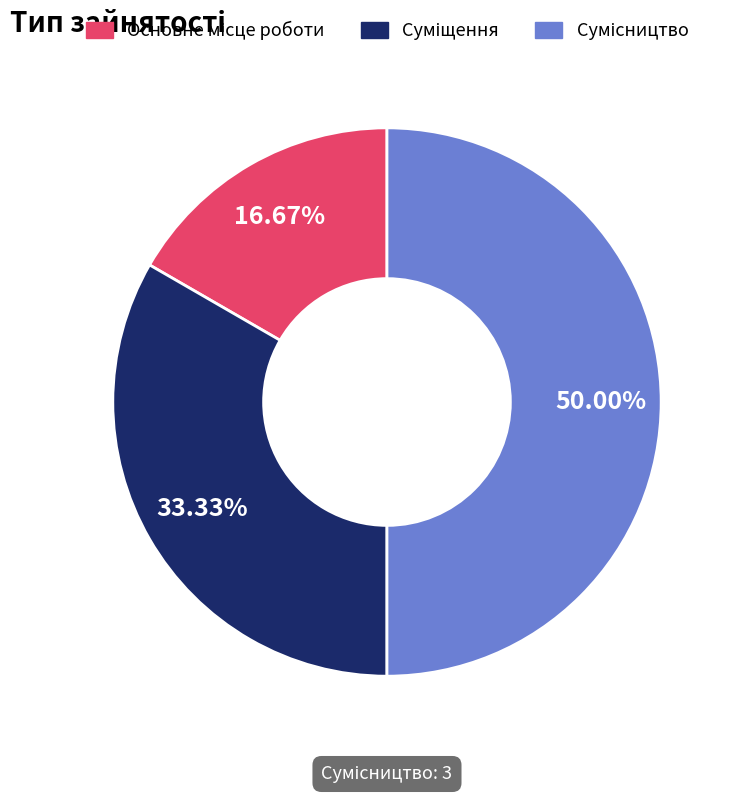

What is the largest slice in the pie chart?

Сумісництво